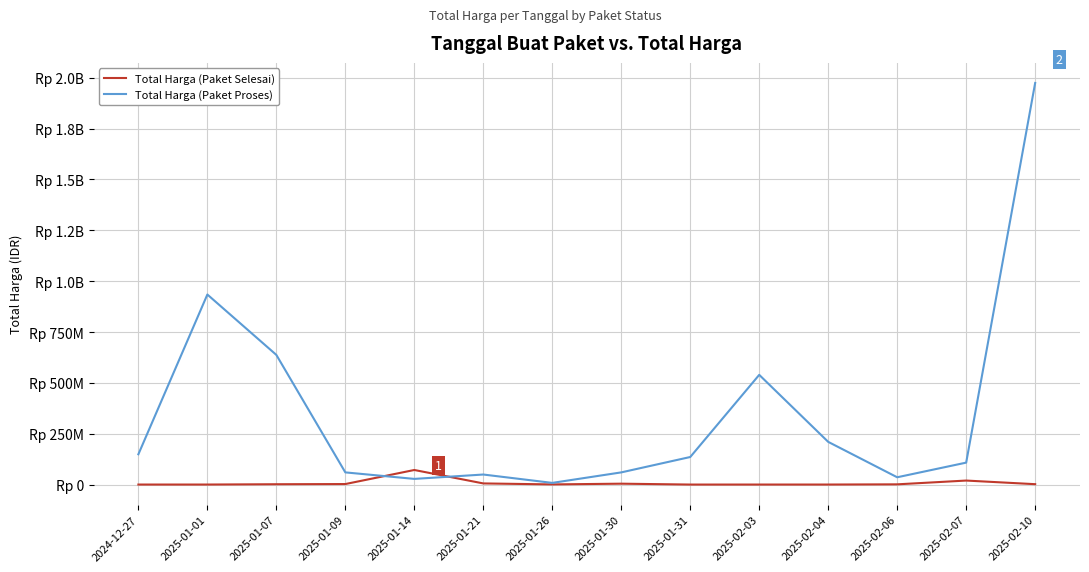

What is the approximate value of Total Harga (Paket Proses) at 2025-02-04, to the nearest 100?

210000000